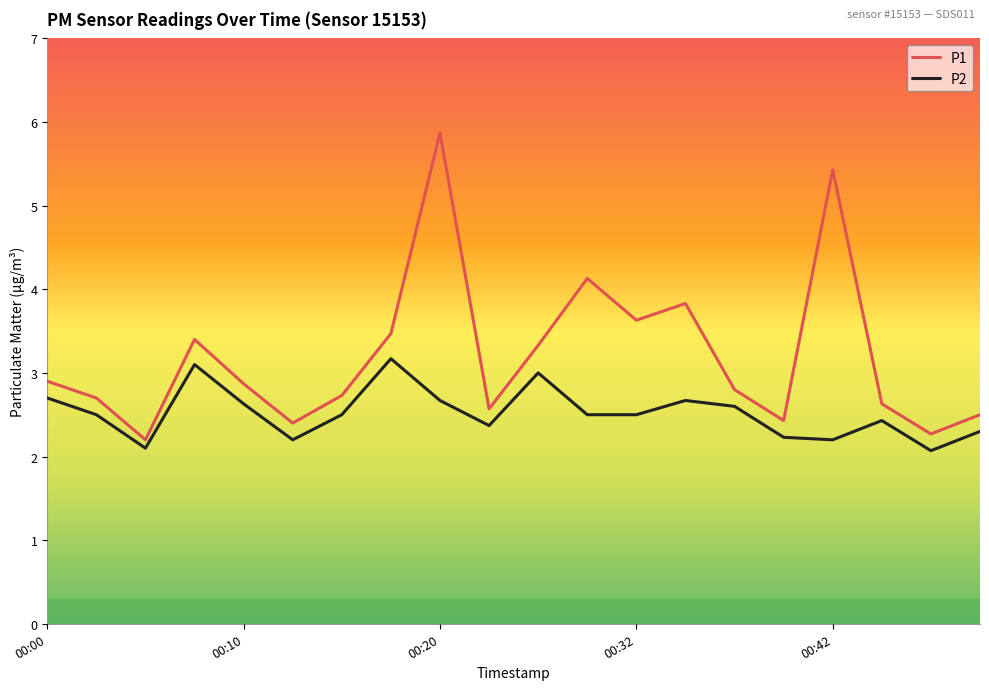

Reading left to right, what are all the values shown in this chart?

P1: 2.9	2.7	2.2	3.4	2.9	2.4	2.7	3.5	5.9	2.6	3.3	4.1	3.6	3.8	2.8	2.4	5.4	2.6	2.3	2.5
P2: 2.7	2.5	2.1	3.1	2.6	2.2	2.5	3.2	2.7	2.4	3.0	2.5	2.5	2.7	2.6	2.2	2.2	2.4	2.1	2.3